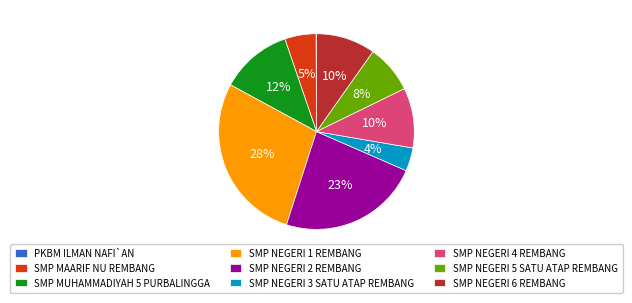

Approximately how many times larger is the value at SMP NEGERI 5 SATU ATAP REMBANG compared to SMP NEGERI 1 REMBANG?

0.3